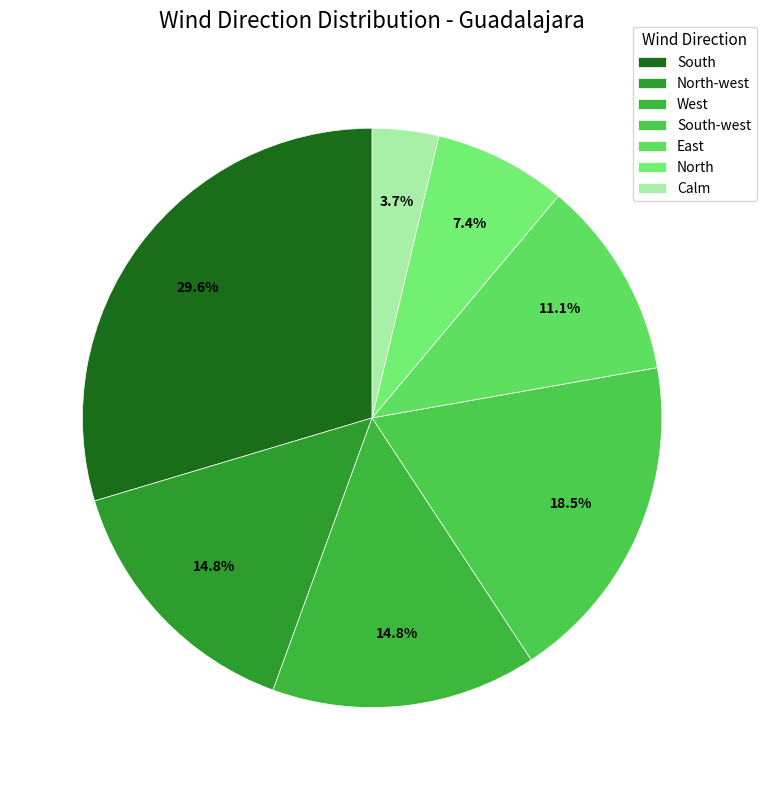

Does South-west account for over 50% of the chart?

No